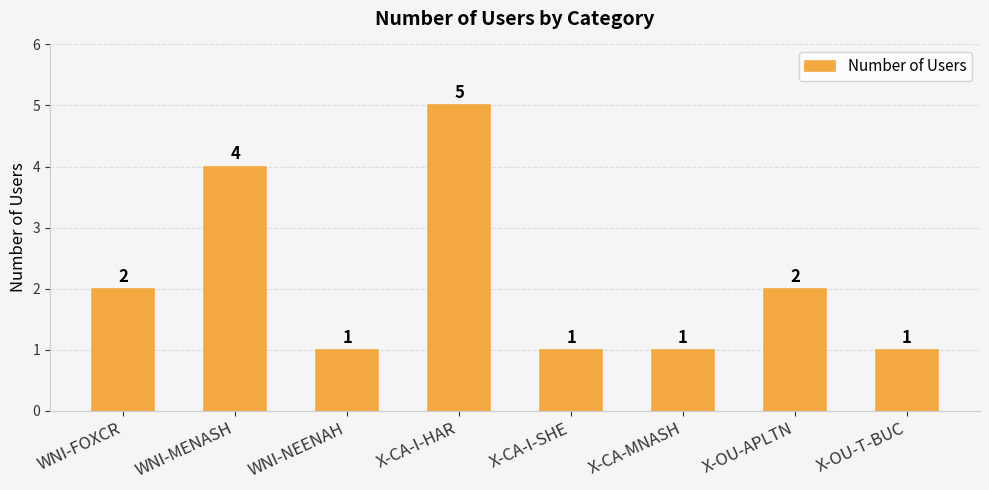

The chart shows a value of 4 at WNI-MENASH. True or false?

True